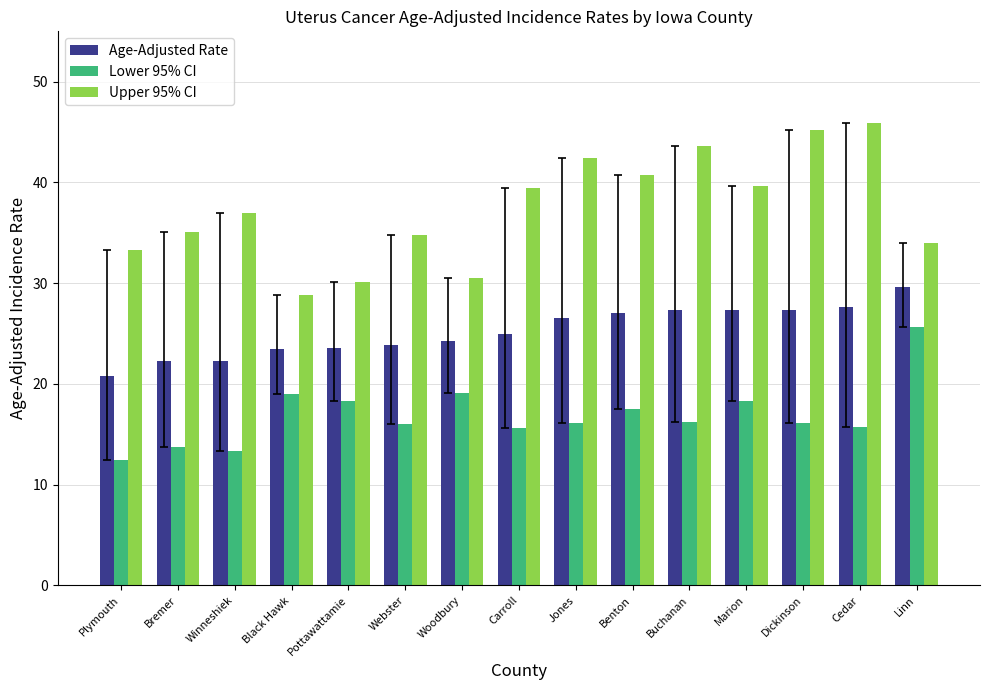

Which series changed the most between Winneshiek and Dickinson?

Upper 95% CI